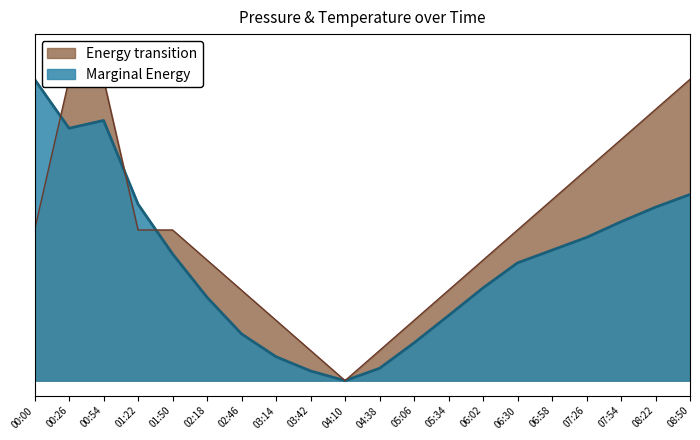

Which category has the lowest value in the temperature series?

04:10